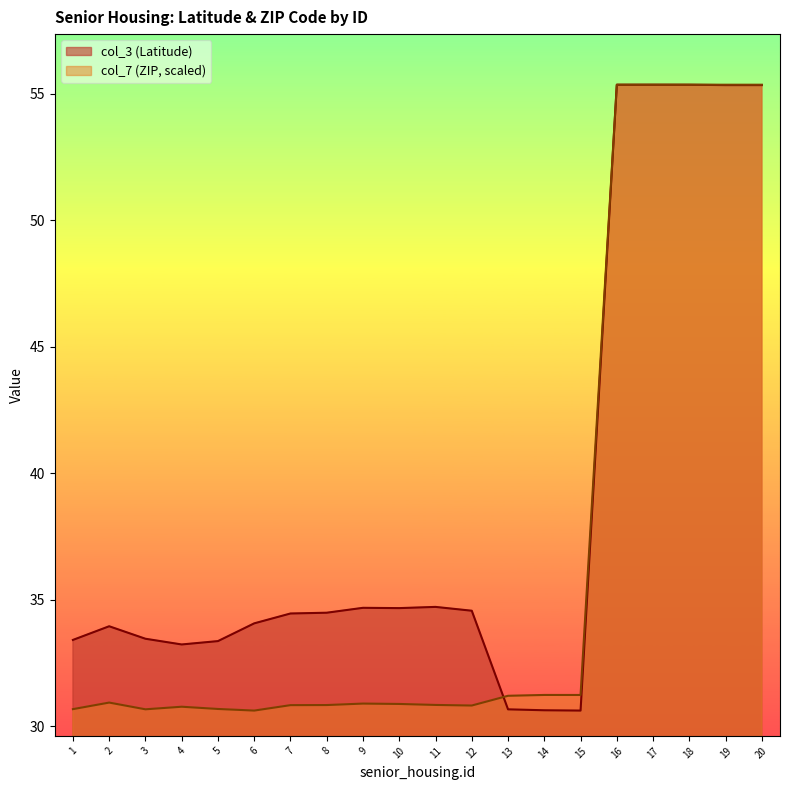

True or false: col_3 and col_7 intersect in this chart.

True